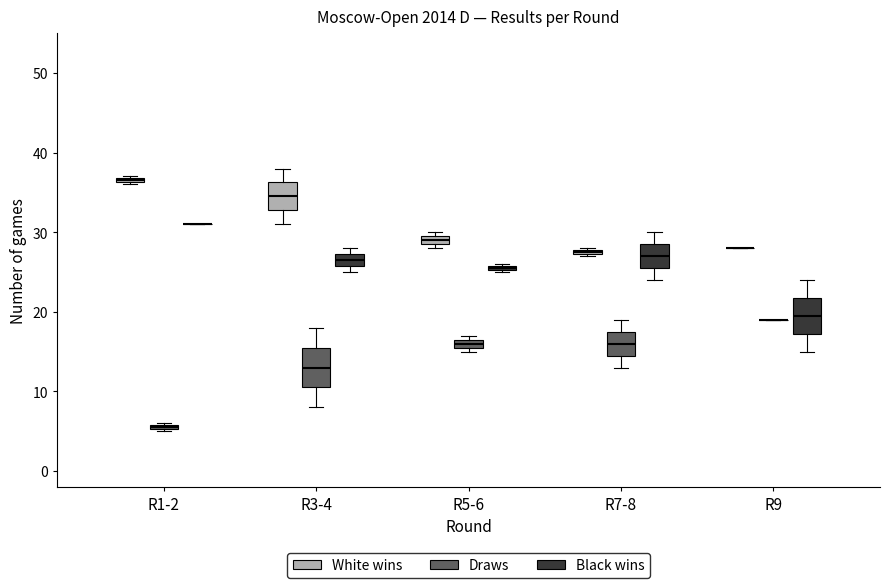

Where is the lower edge of the box for R7-8 (Black wins) on the y-axis? The values are not printed on the chart, so give them approximately, as read against the axis.

26